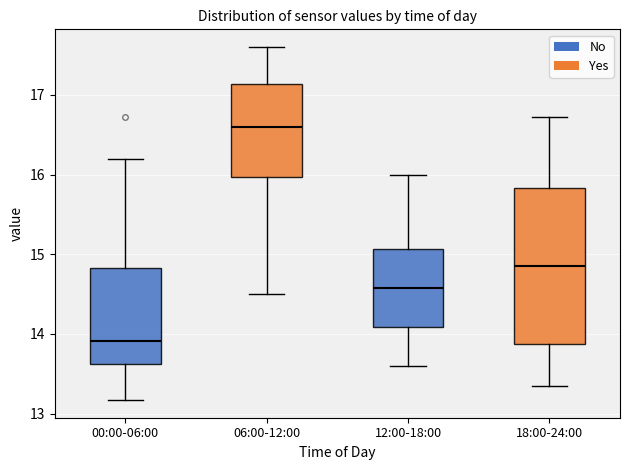

Which box's median line is the lowest?

00:00-06:00